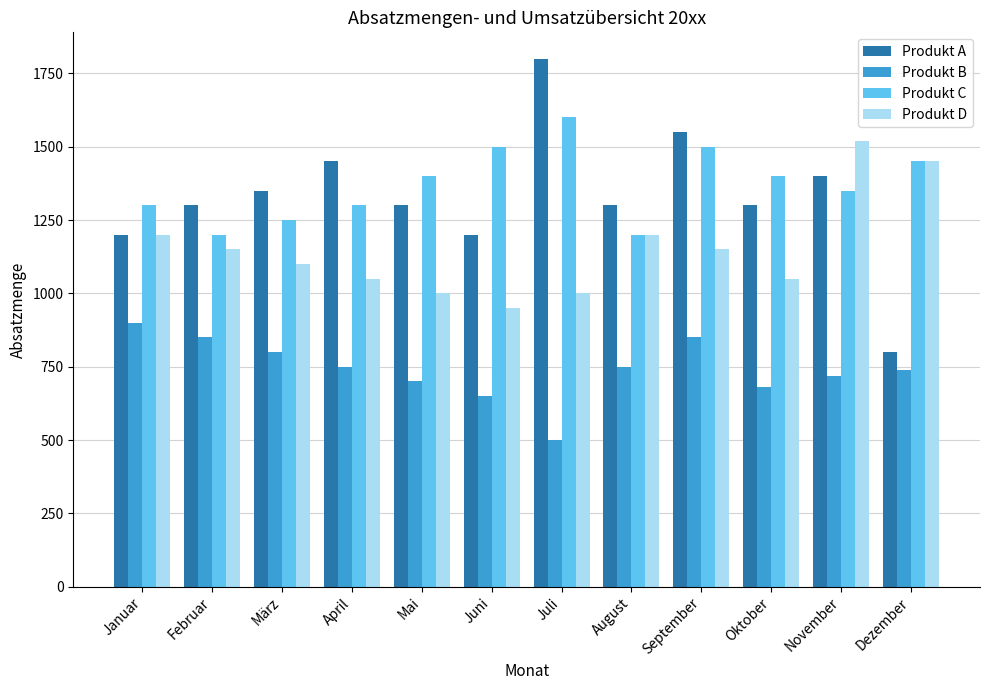

Where does the Produkt B series first go above 750?

Januar